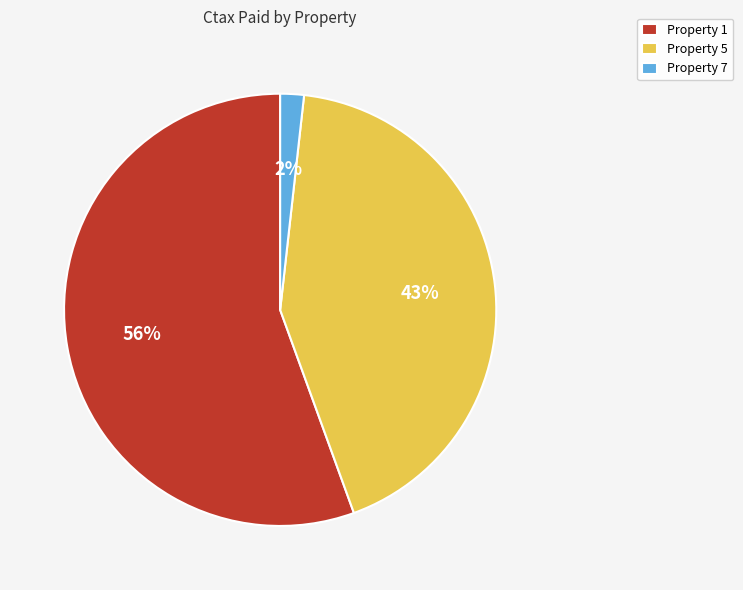

To the nearest percent, what is the average slice percentage?

33%